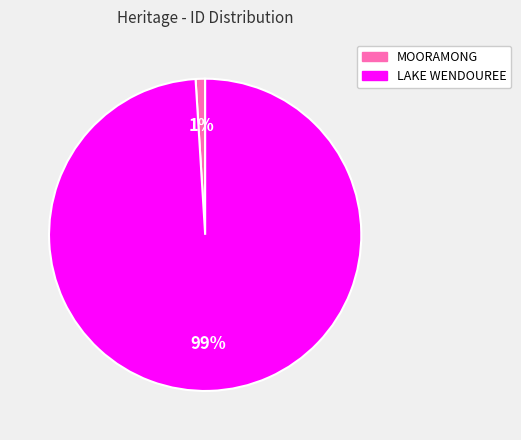

Is there any slice that represents more than half of the pie?

Yes